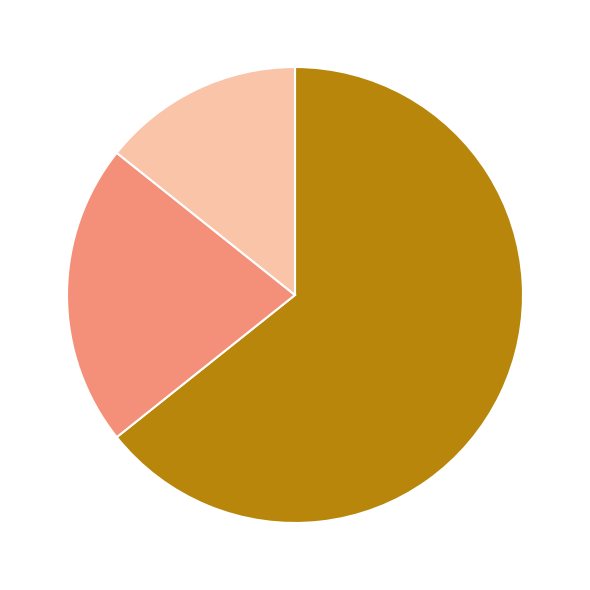

Count the number of slices in the pie.

3